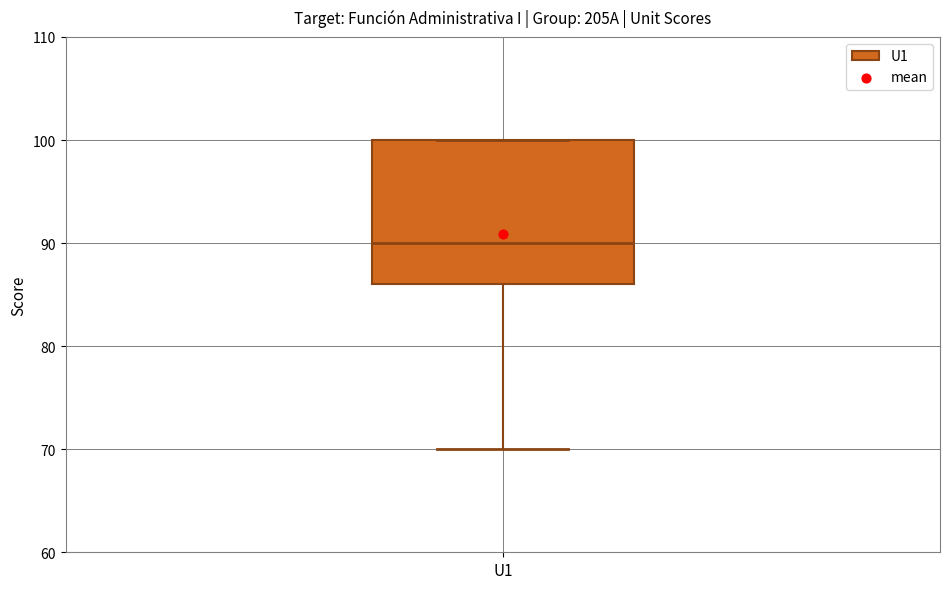

Transcribe this box plot: give where the median line is, the range the box spans, and where the two whiskers end, as read against the y-axis. The values are not printed on the chart, so give them approximately, as read against the axis.

median 90, box 86 to 100, whiskers 70 to 100